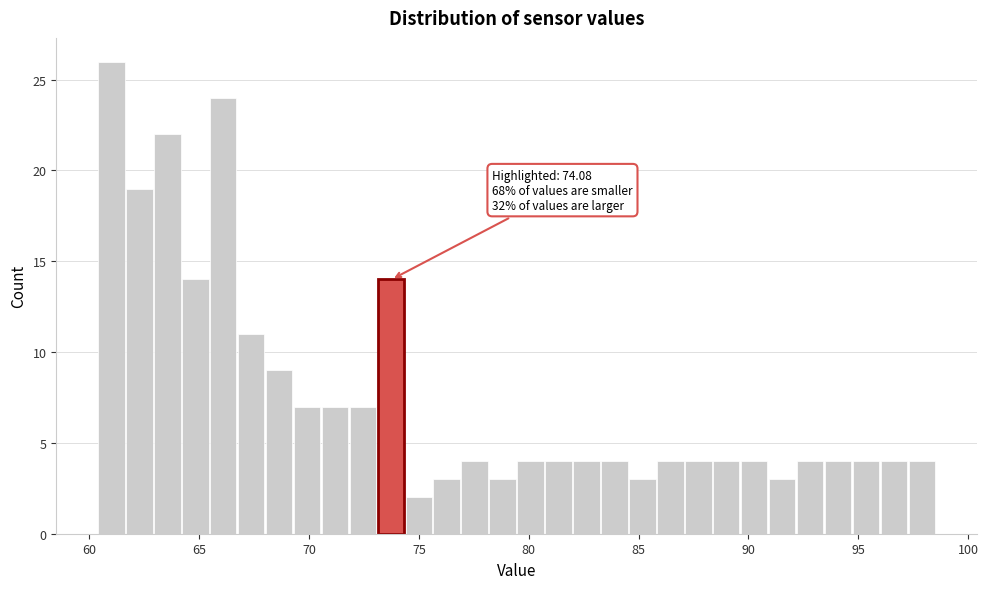

Read against the x-axis, roughly where is the centre of the tallest bar?

61.0